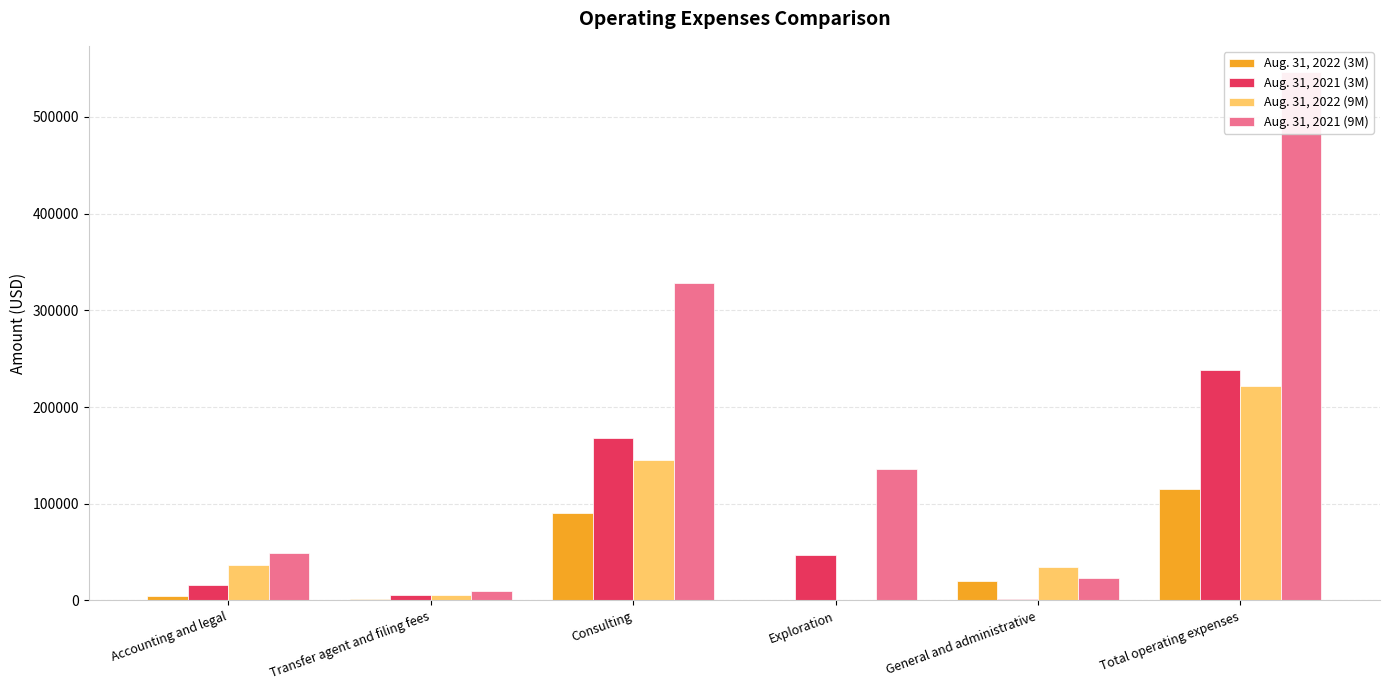

What is the difference between the Aug. 31, 2022 (9M) values at Consulting and Total operating expenses?

76944